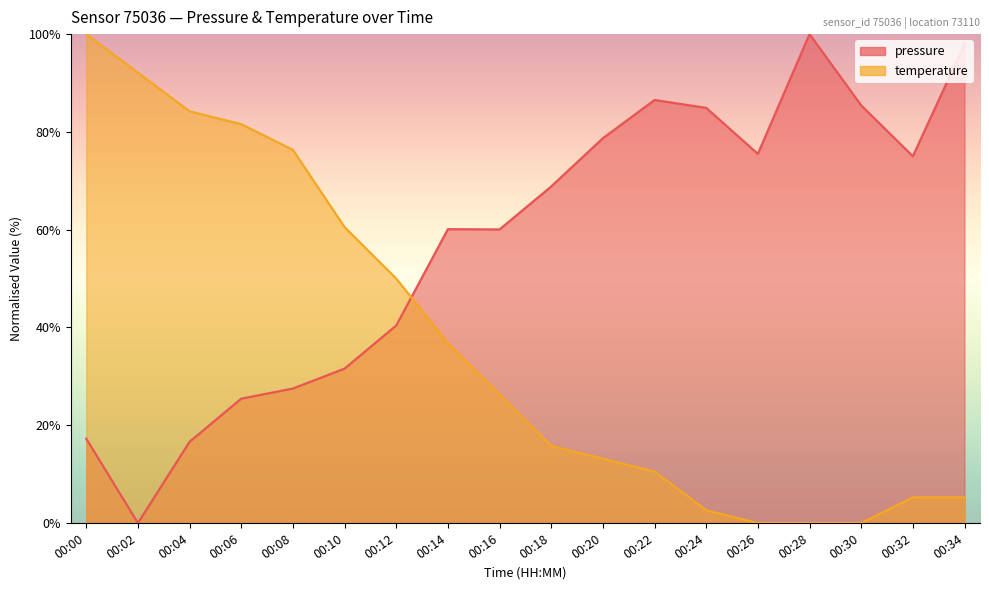

Where is pressure nearest to the value 50?

00:12